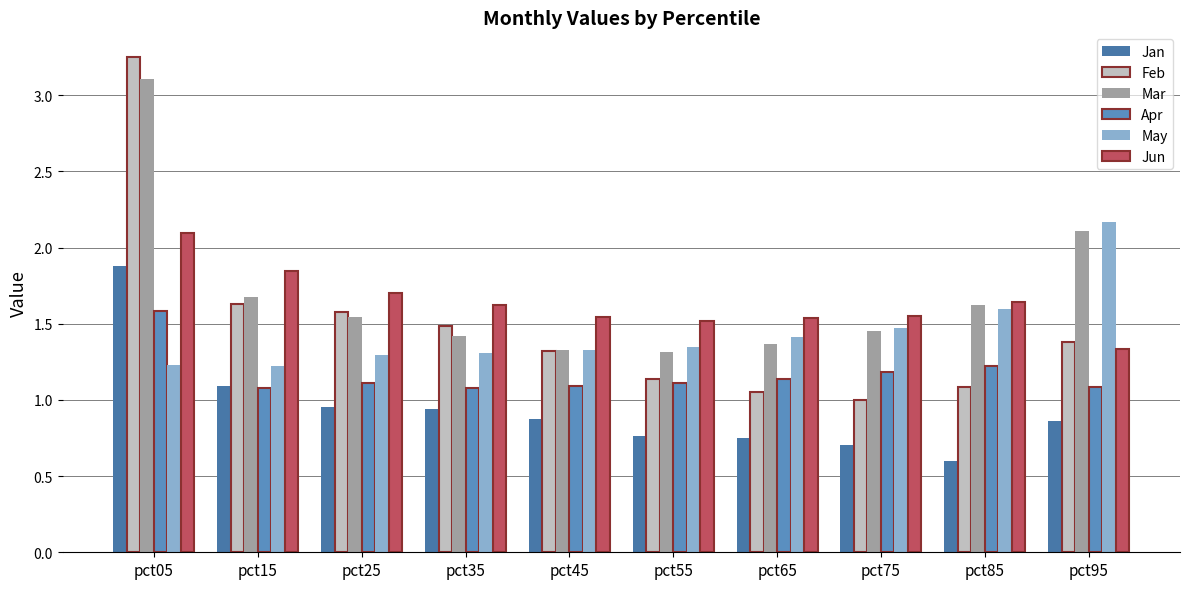

What is the sum of all Feb values?

14.9